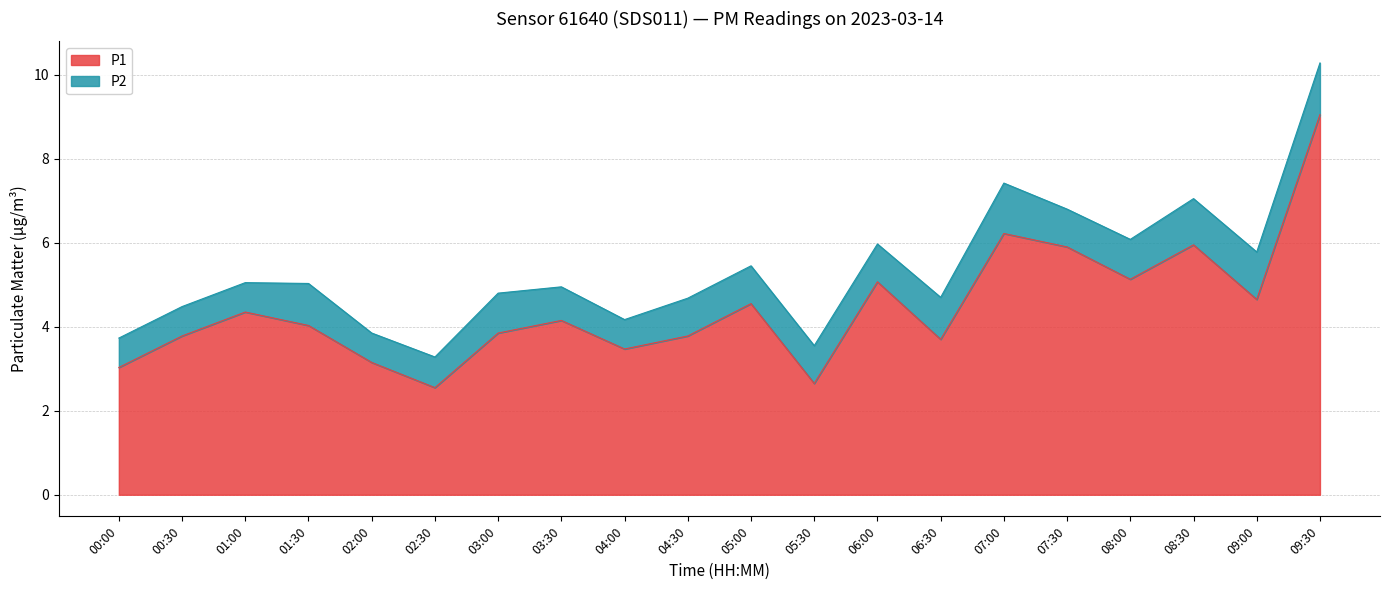

What is the change in value from 02:00 to 02:30?

-0.6